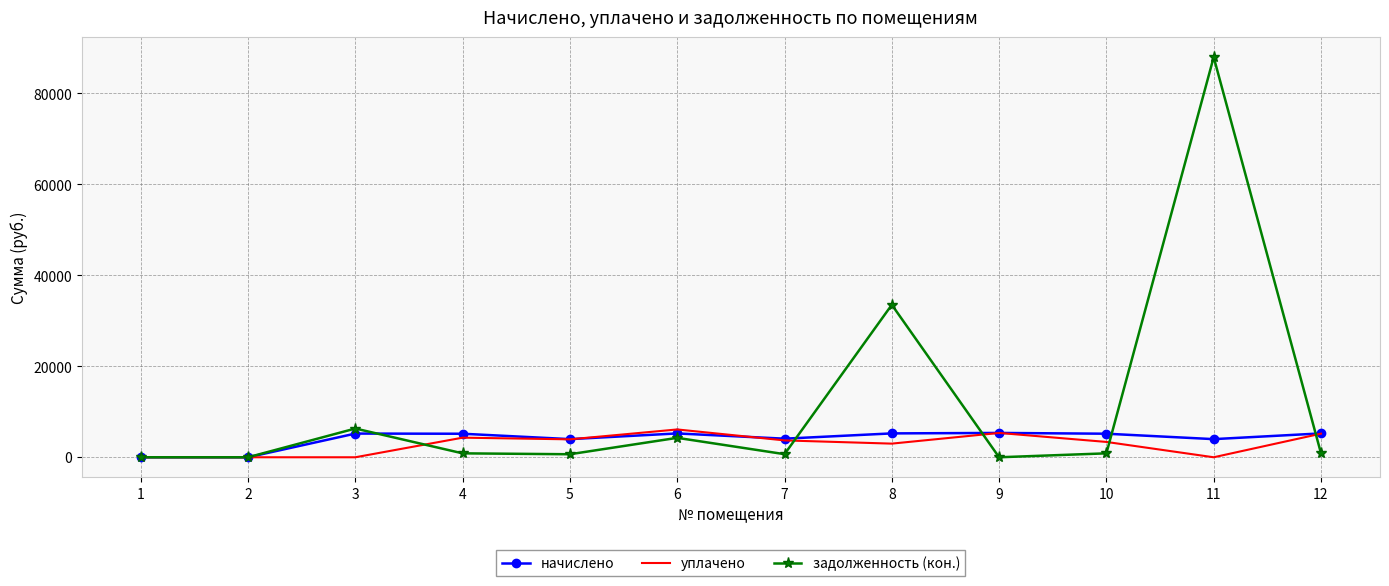

At 11, list the series in order from smallest to largest.

уплачено, начислено, задолженность (кон.)